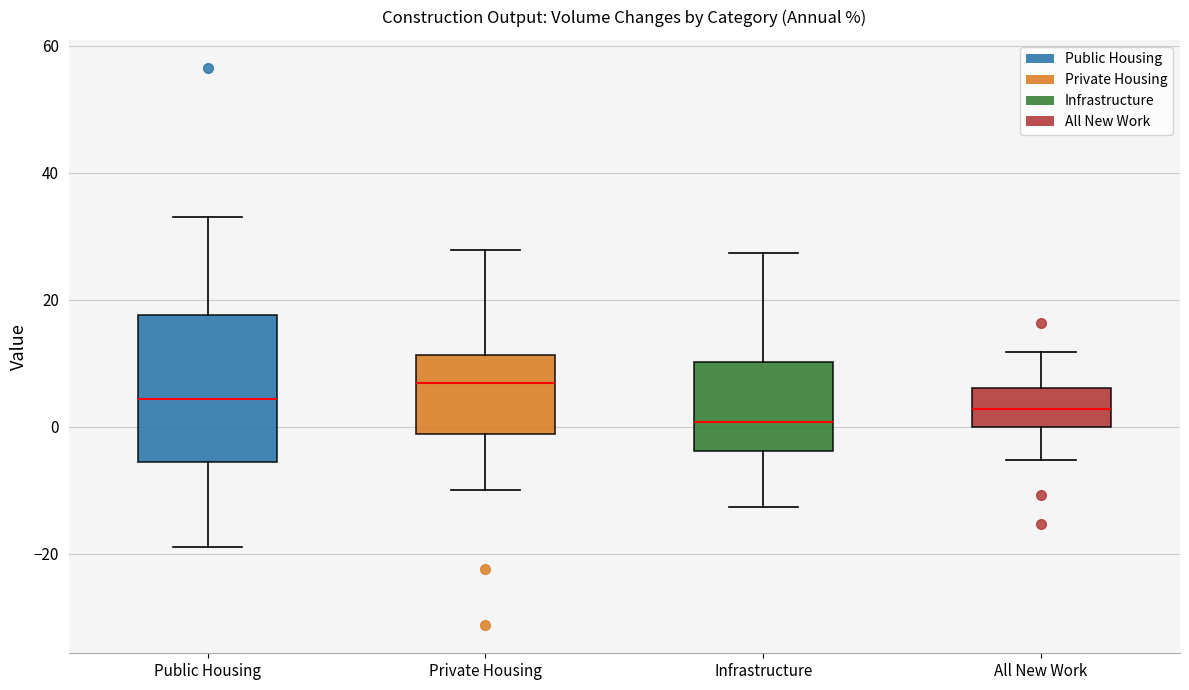

Comparing the boxes themselves (not the whiskers), which one is the tallest?

Public Housing